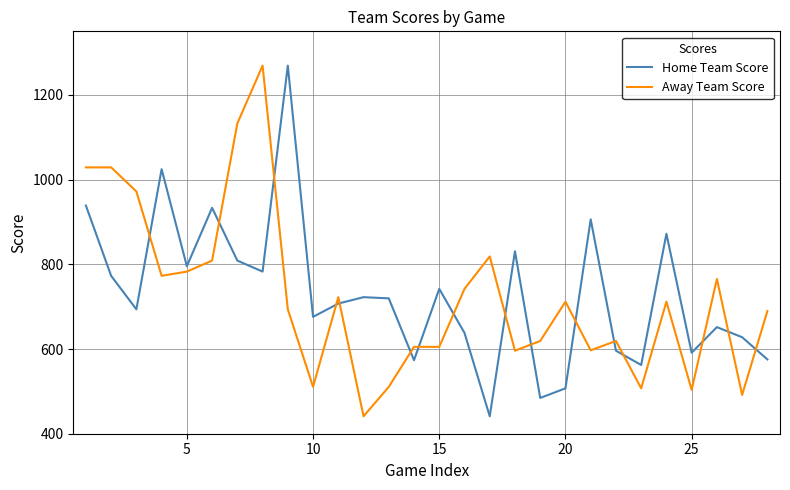

How many intersections are there between Home Team Score and Away Team Score?

16